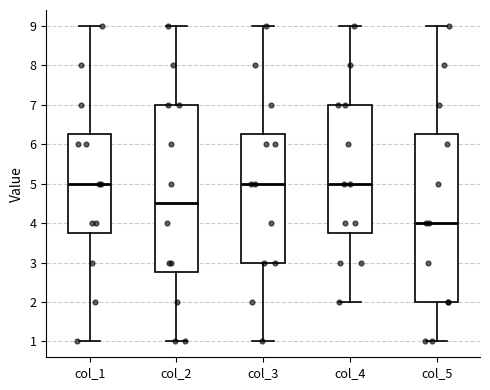

Which box has the lowest median line?

col_5